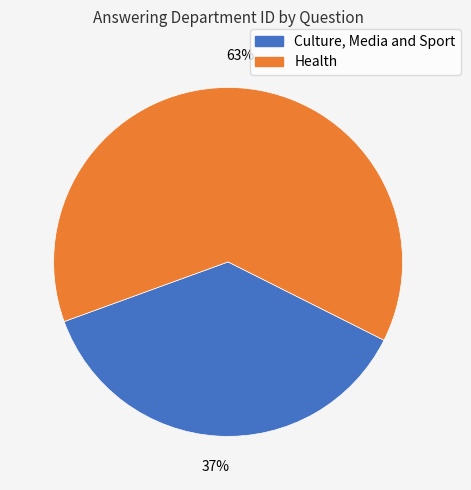

What is the ratio of the value at Culture, Media and Sport to the value at Health?

0.6